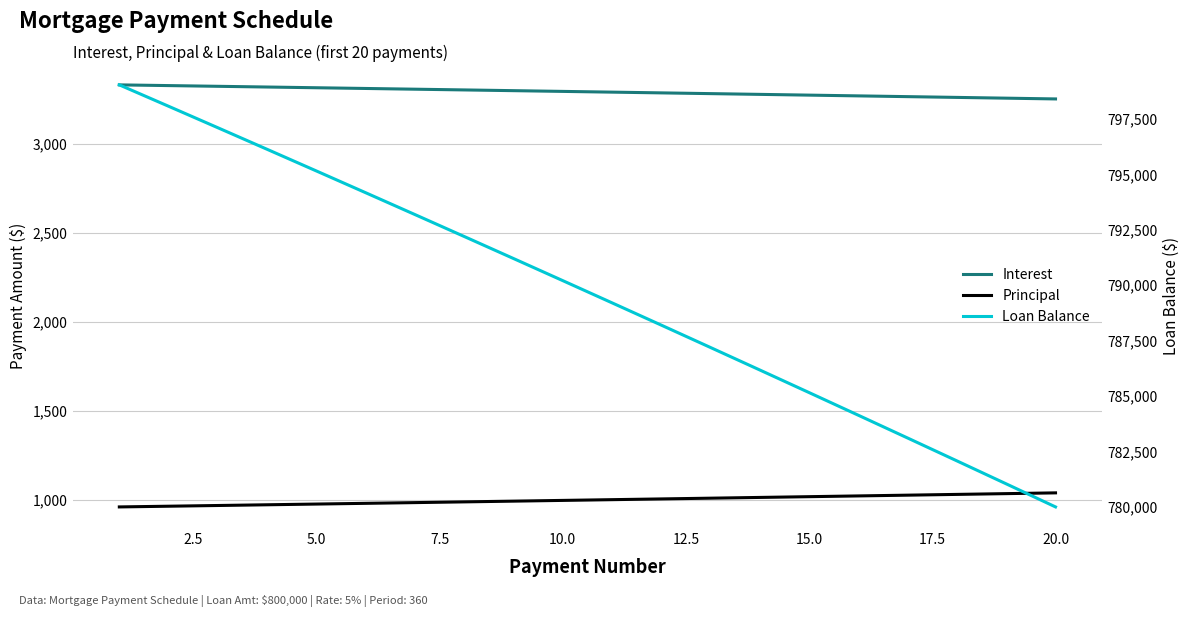

What is the value of the Principal point at the 6th from the left?

981.4